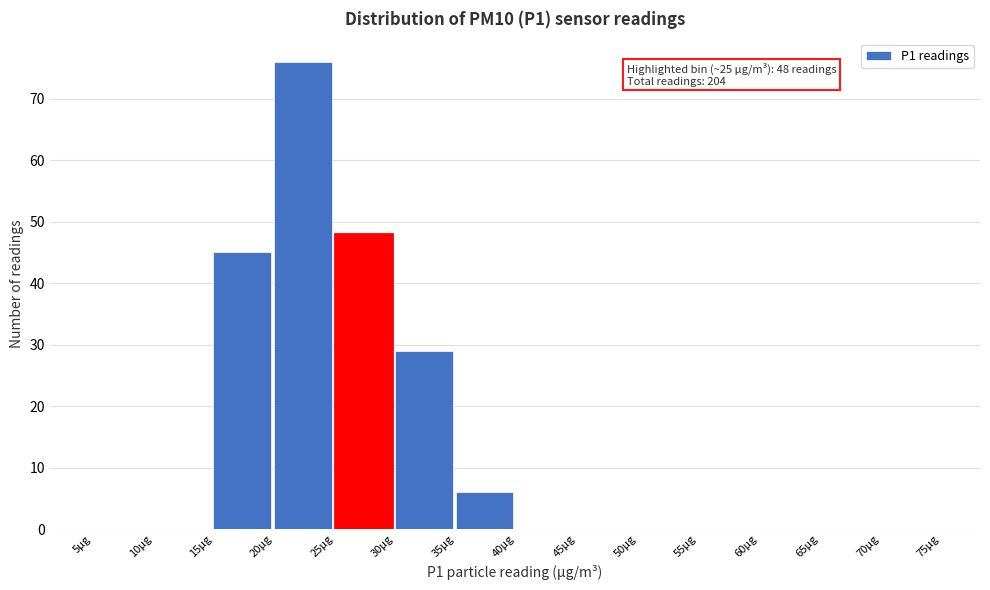

Over which range of the x-axis is the bar tallest?

20 to 25